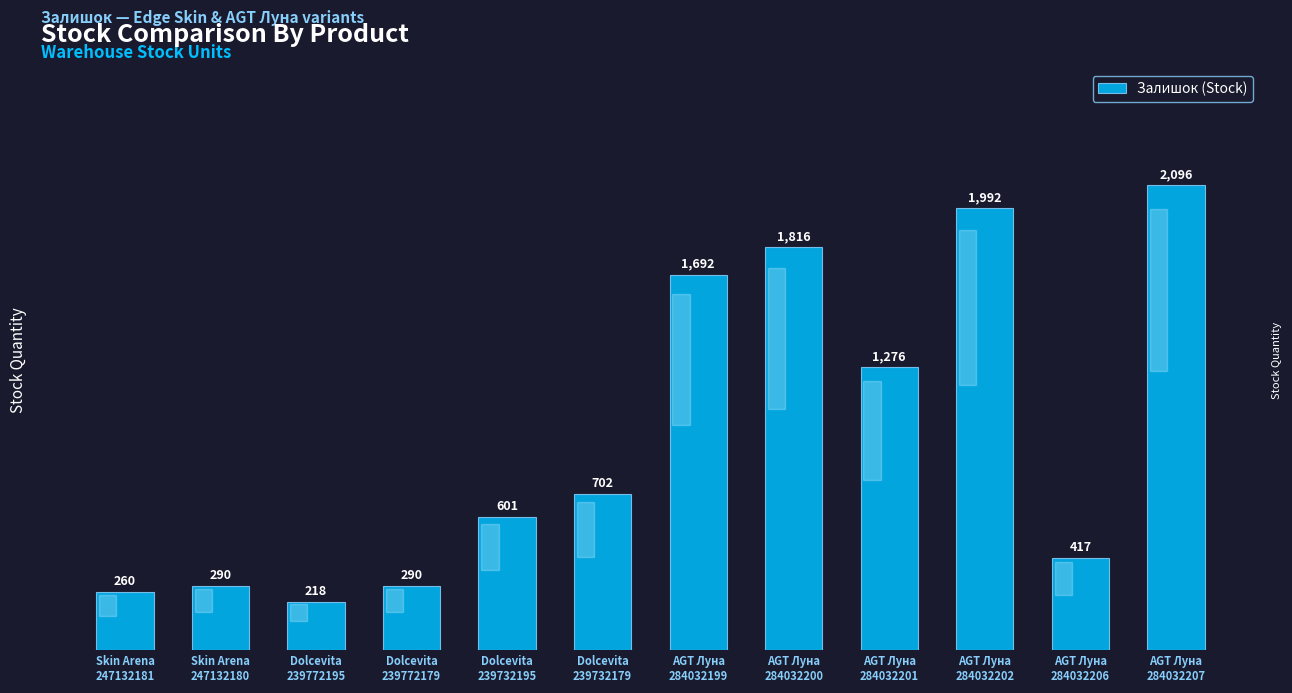

What is the greatest value displayed?

2096